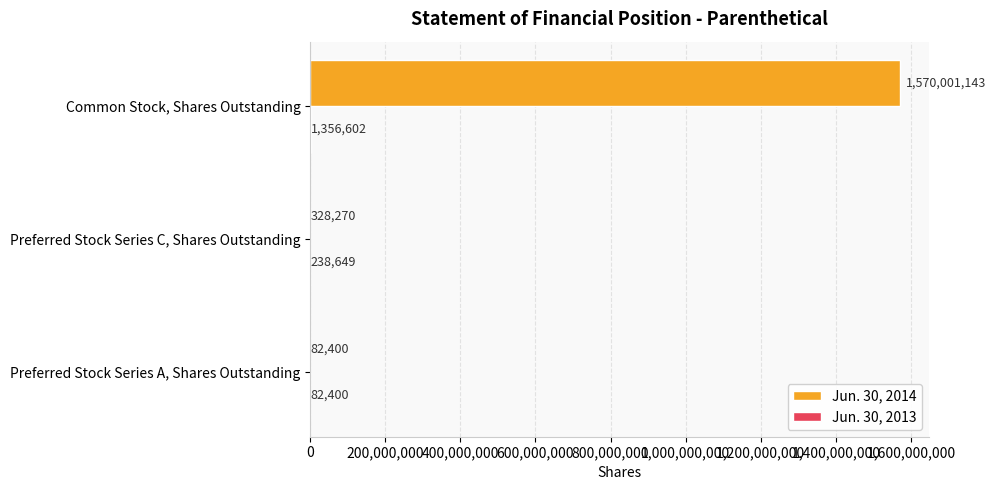

What is the sum of the Jun. 30, 2014 values at Preferred Stock Series C, Shares Outstanding and Preferred Stock Series A, Shares Outstanding?

410670